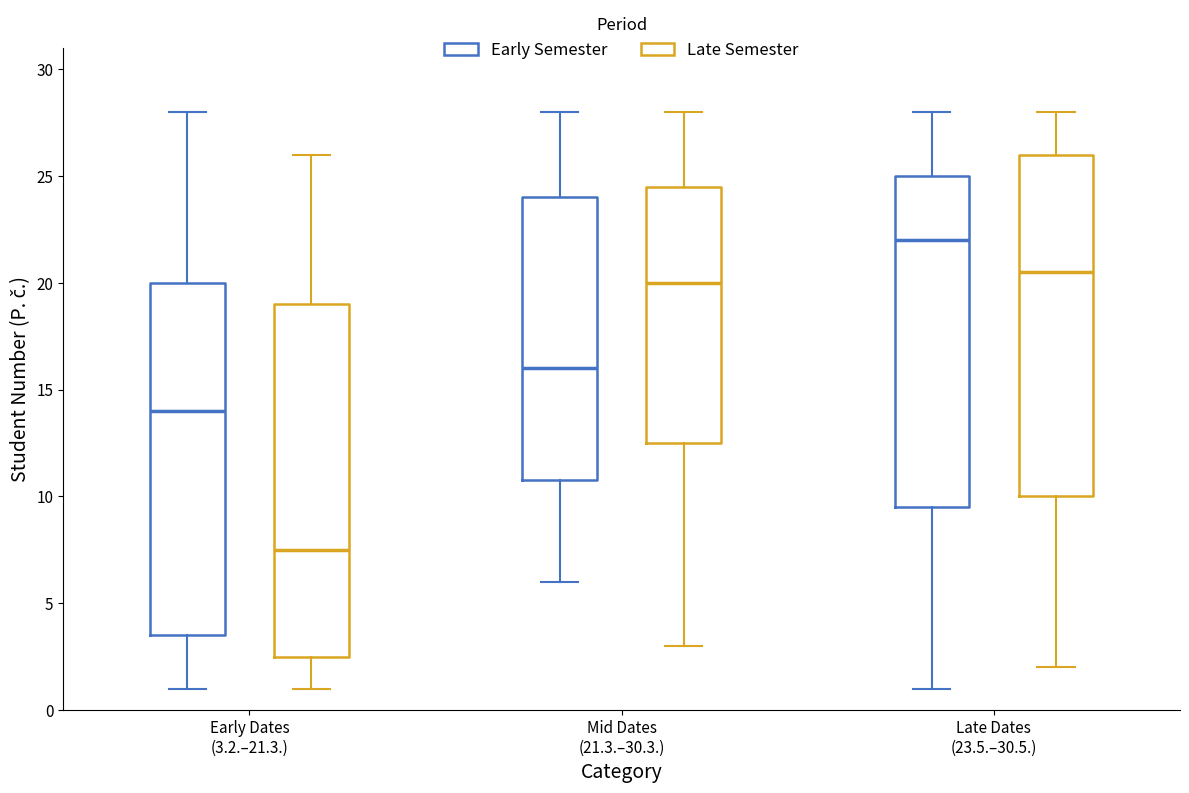

Reading left to right, read every box against the y-axis: the position of its median line, the range the box covers, and the ends of its whiskers. The values are not printed on the chart, so give them approximately, as read against the axis.

Early Dates (3.2.–21.3.) (Early Semester): median 14.0, box 3.5 to 20.0, whiskers 1.0 to 28.0
Early Dates (3.2.–21.3.) (Late Semester): median 7.5, box 2.5 to 19.0, whiskers 1.0 to 26.0
Mid Dates (21.3.–30.3.) (Early Semester): median 16.0, box 11.0 to 24.0, whiskers 6.0 to 28.0
Mid Dates (21.3.–30.3.) (Late Semester): median 20.0, box 12.5 to 24.5, whiskers 3.0 to 28.0
Late Dates (23.5.–30.5.) (Early Semester): median 22.0, box 9.5 to 25.0, whiskers 1.0 to 28.0
Late Dates (23.5.–30.5.) (Late Semester): median 20.5, box 10.0 to 26.0, whiskers 2.0 to 28.0